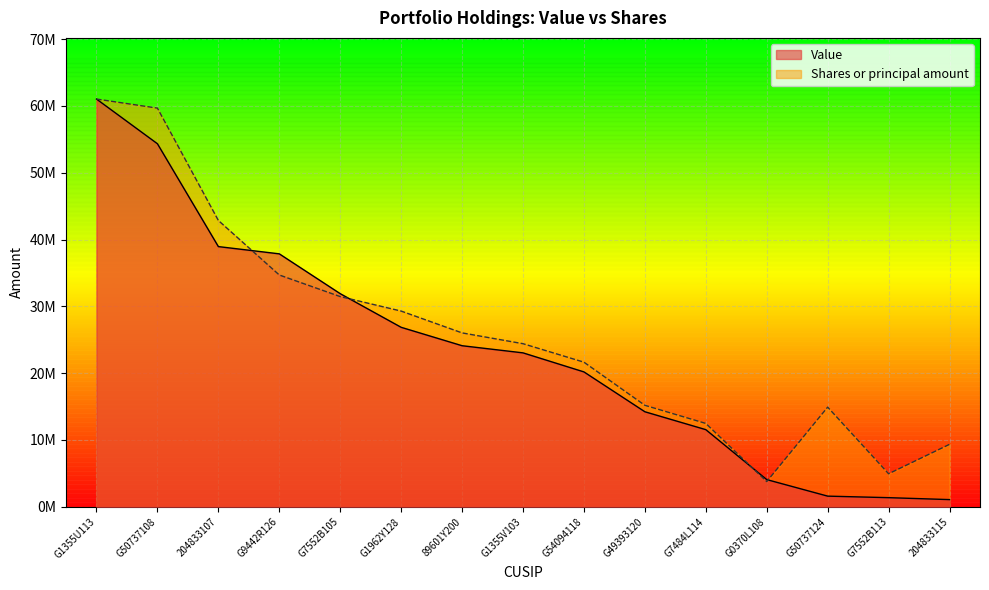

What are all the series names shown in the legend?

Value, Shares or principal amount